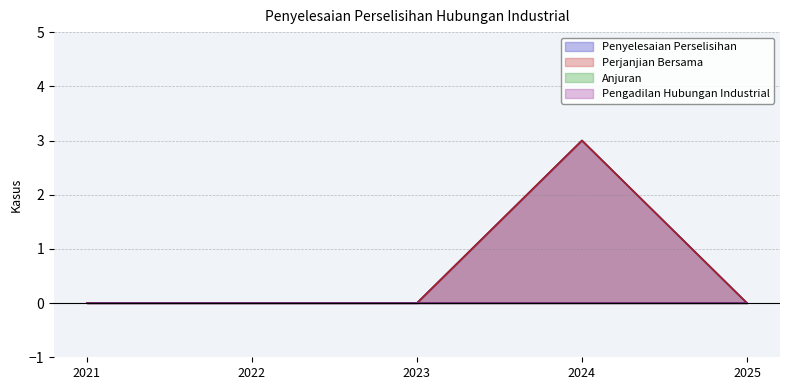

In Penyelesaian Perselisihan, how many points are higher than both neighbors (excluding endpoints)?

1